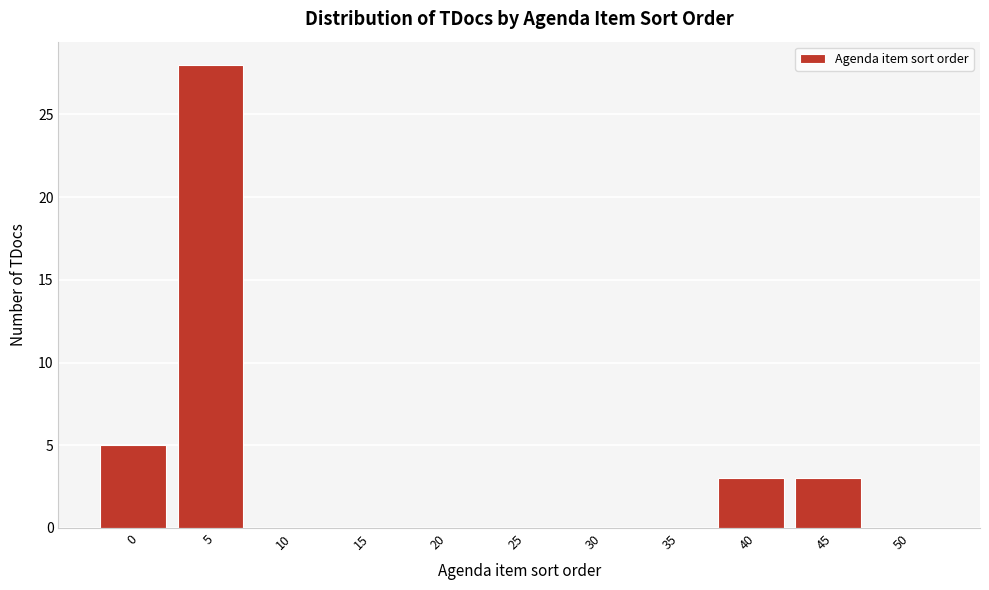

Reading left to right, list all the values displayed in this chart.

0=5	5=28	10=0	15=0	20=0	25=0	30=0	35=0	40=3	45=3	50=0